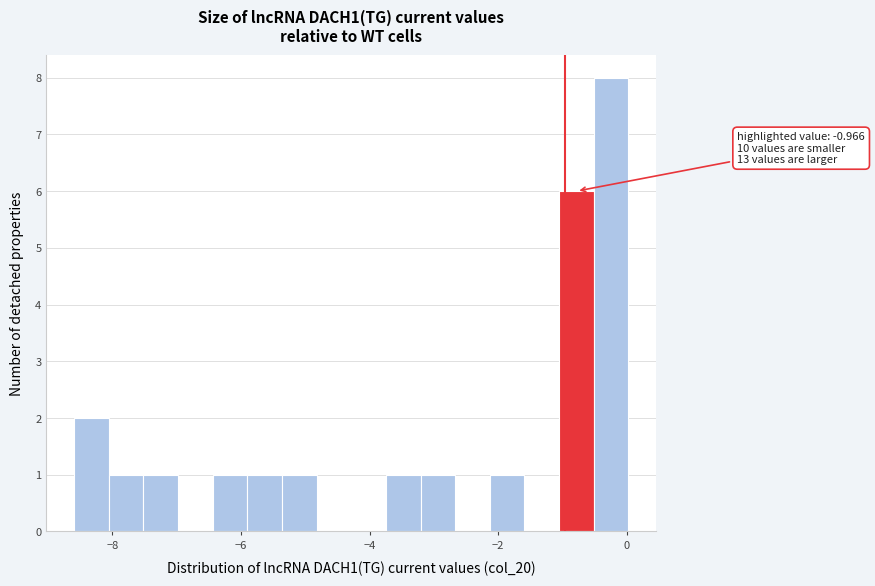

Around what value on the x-axis is the tallest bar? Give the approximate position of its centre, as read against the axis.

-0.2